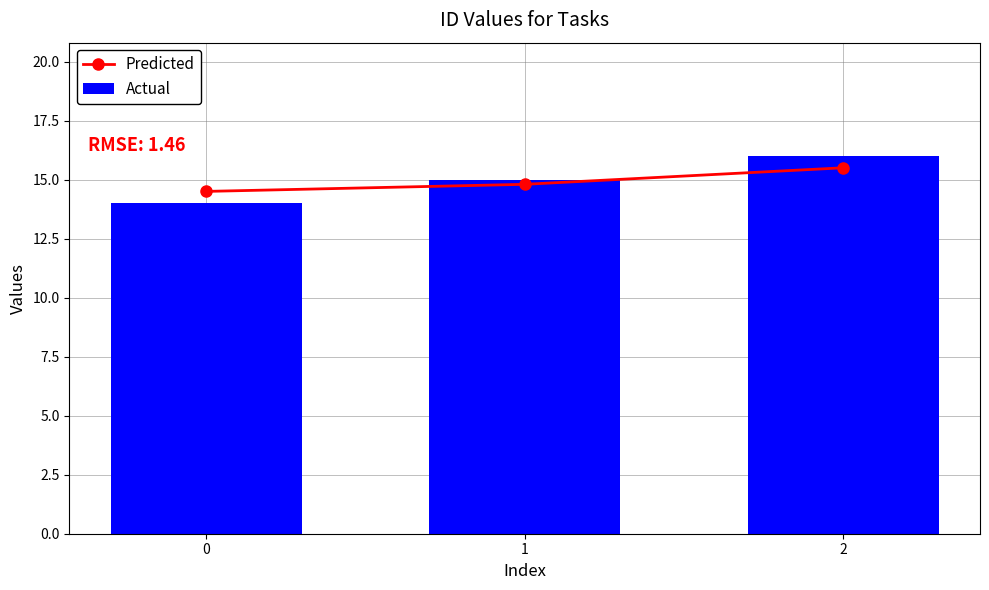

The value of Predicted at 1 is 24.4. True or false?

False